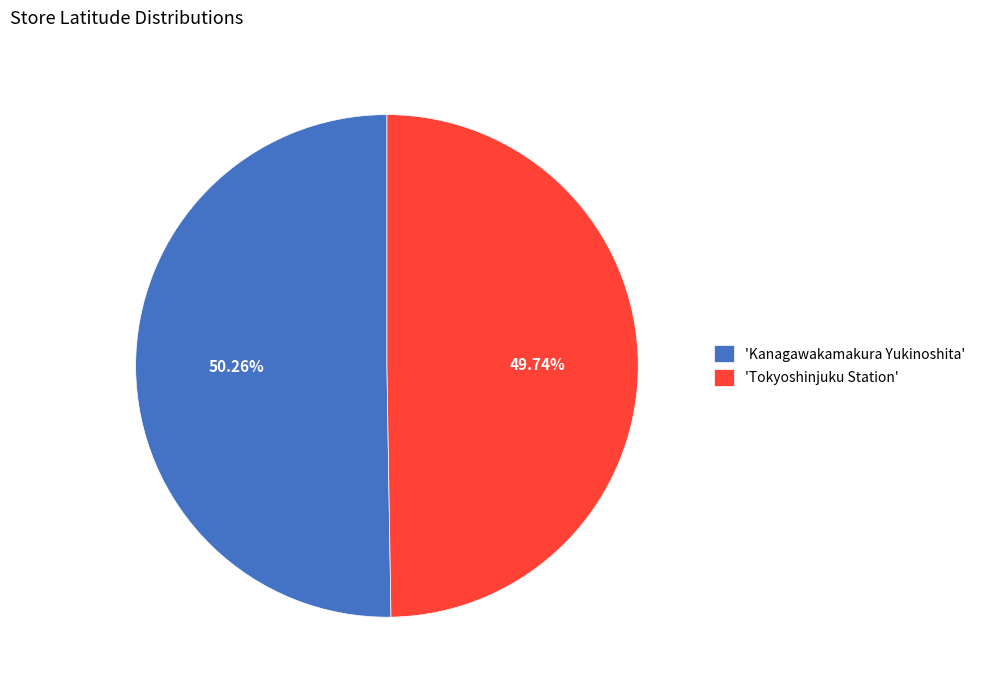

Count the number of slices in the pie.

2